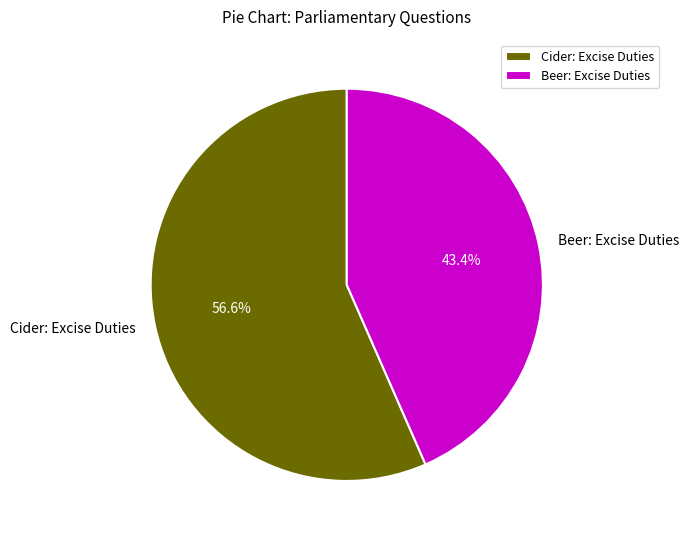

What is the ratio of the value at Beer: Excise Duties to the value at Cider: Excise Duties?

0.8